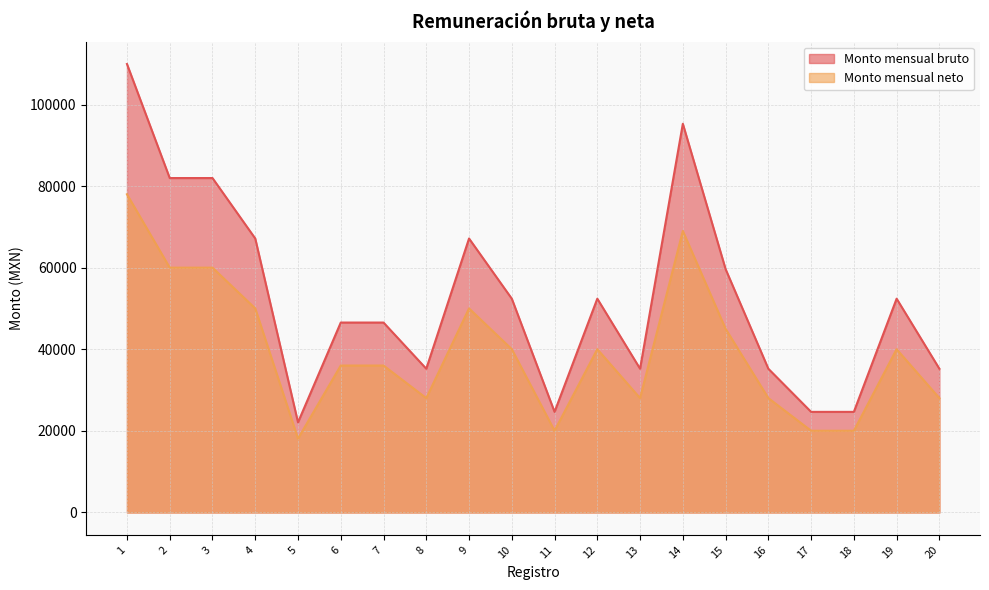

List the series in order of their overall mean, lowest first.

Monto mensual neto, Monto mensual bruto